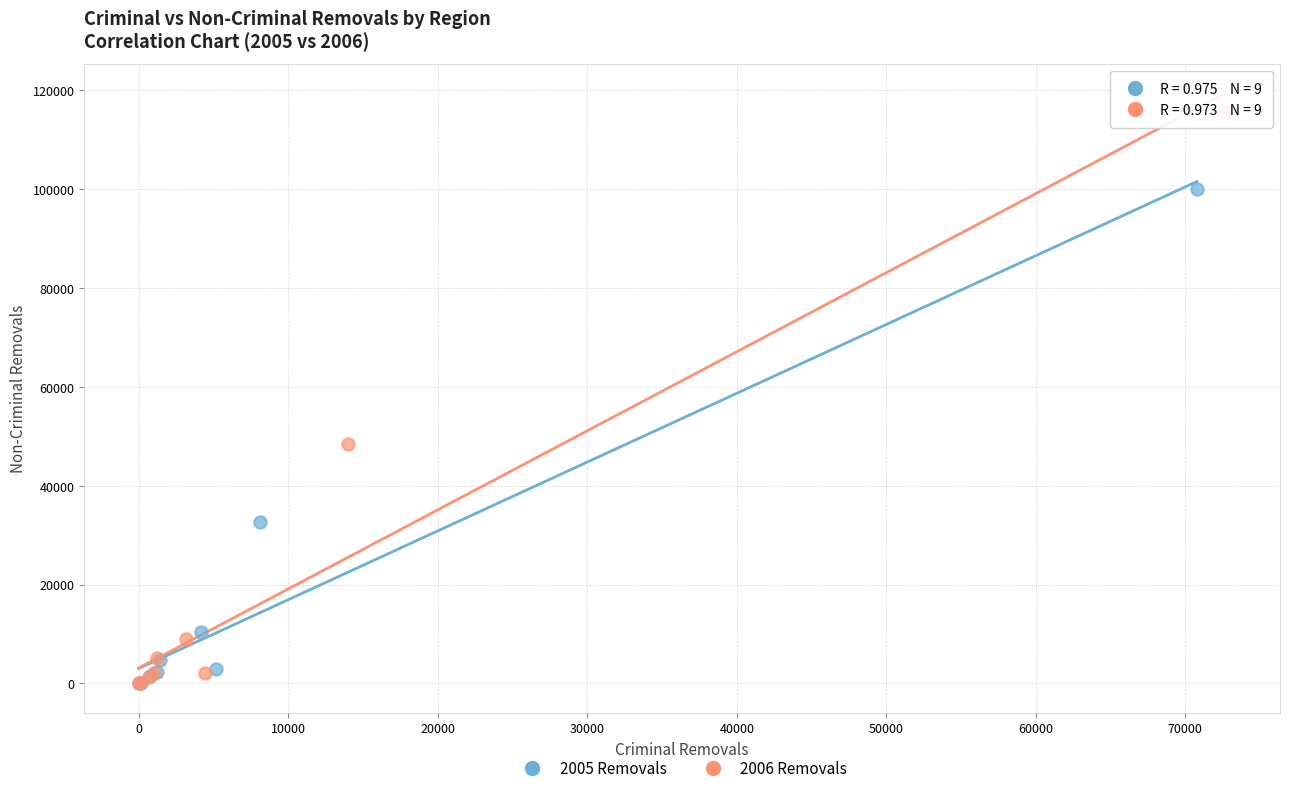

Which series has the largest Y range (max minus min)?

2006 Removals